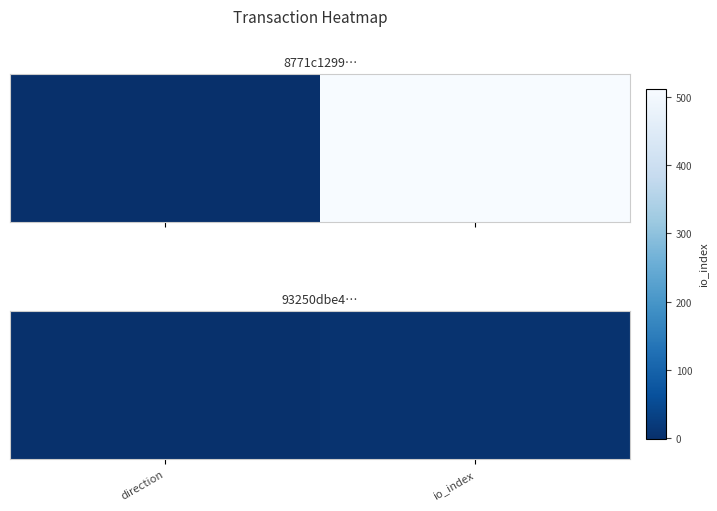

The chart shows a value of 6 at io_index. True or false?

True